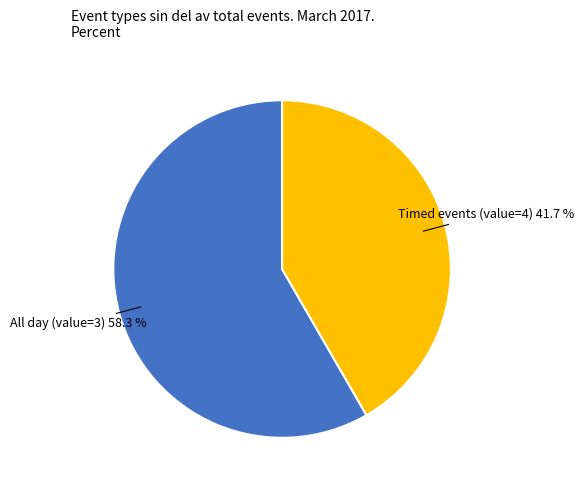

Rank the categories by value from lowest to highest.

Timed events (value=4), All day (value=3)